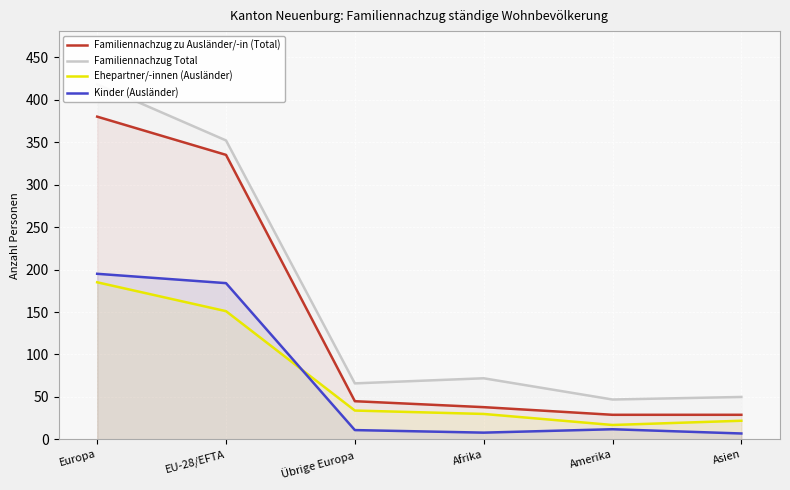

Between EU-28/EFTA and Amerika, which is larger?

EU-28/EFTA